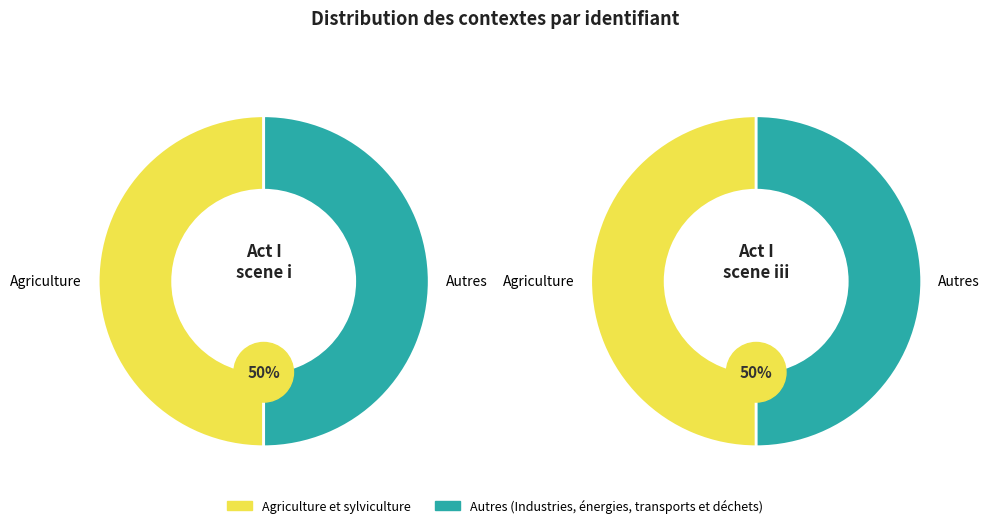

How much of the chart is everything except Act I, scene i?

50.0%